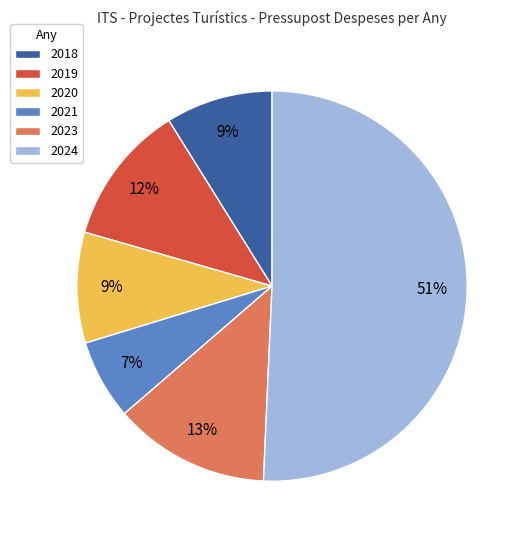

Is it true that 2018 is 9% of the pie?

True